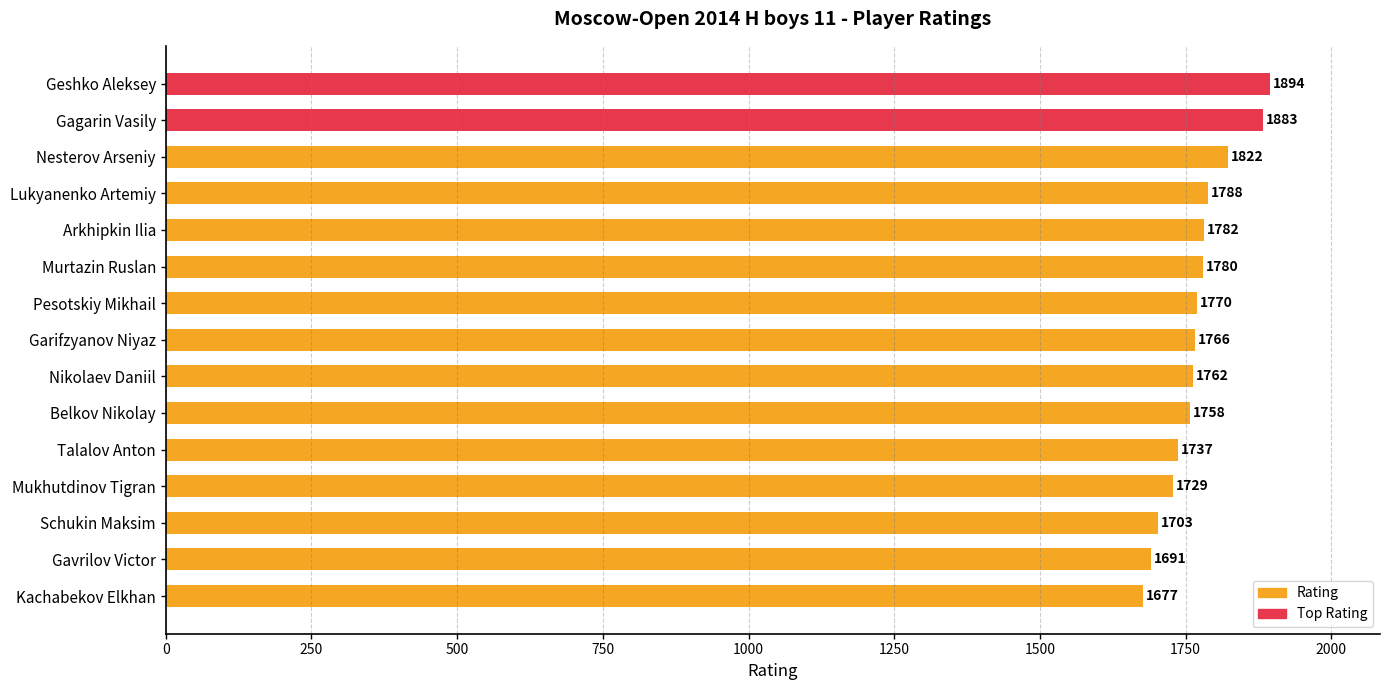

Count the number of categories in the chart.

15